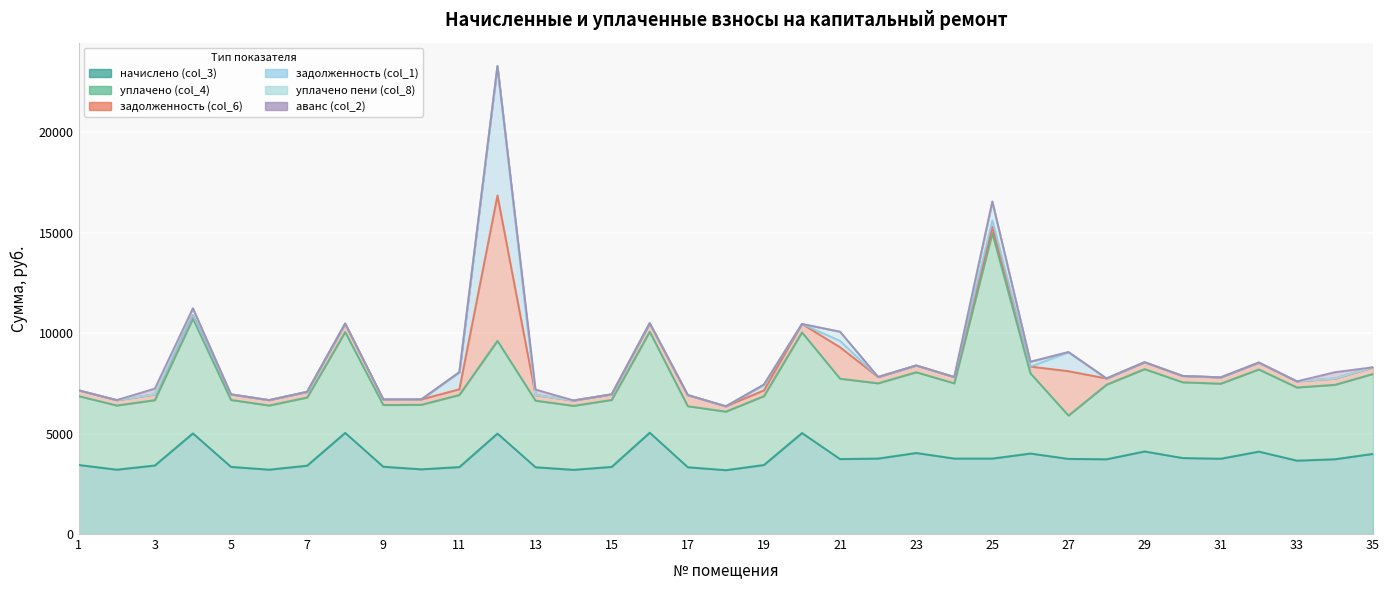

After their last crossing, which series has the higher values: задолженность (col_1) or уплачено пени (col_8)?

задолженность (col_1)